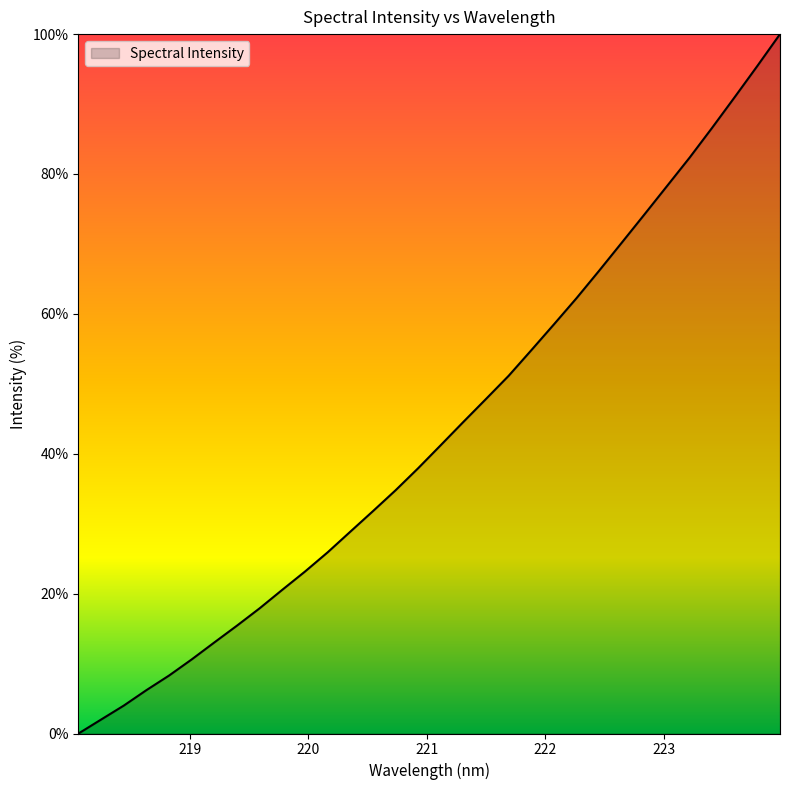

How many lines are shown in the chart?

1